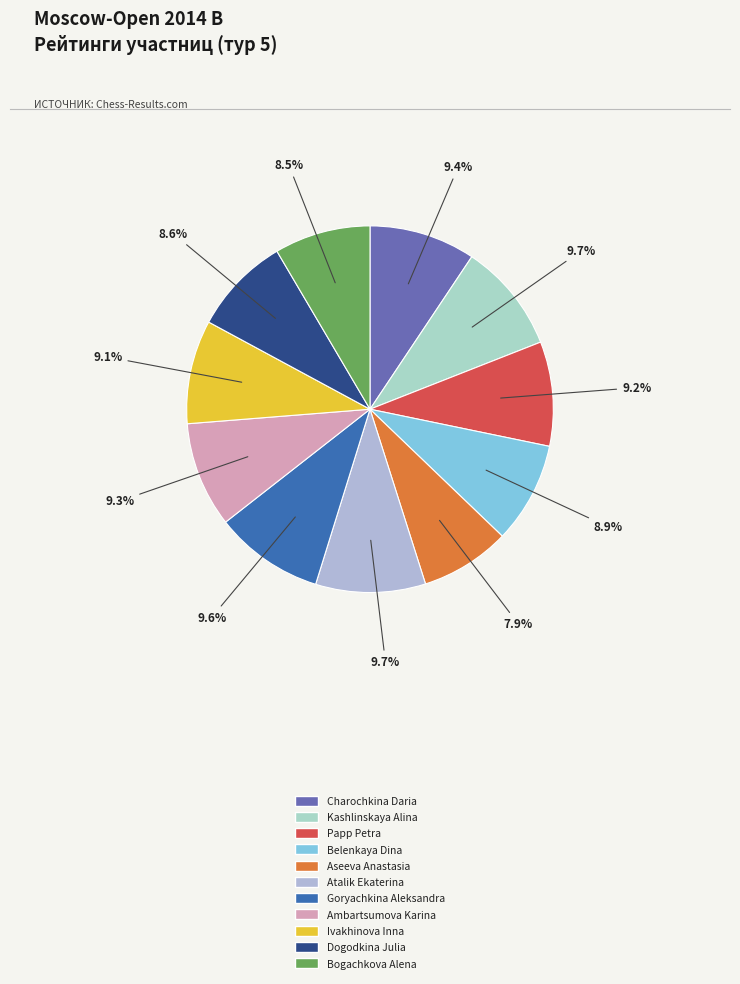

What portion of the pie excludes Ambartsumova Karina?

90.7%